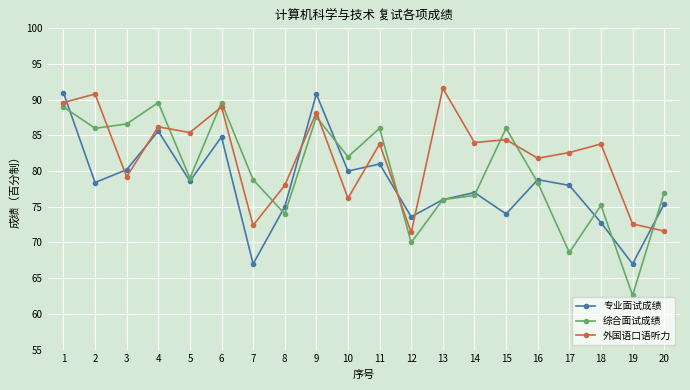

What is the total value across all series at 4?

261.4